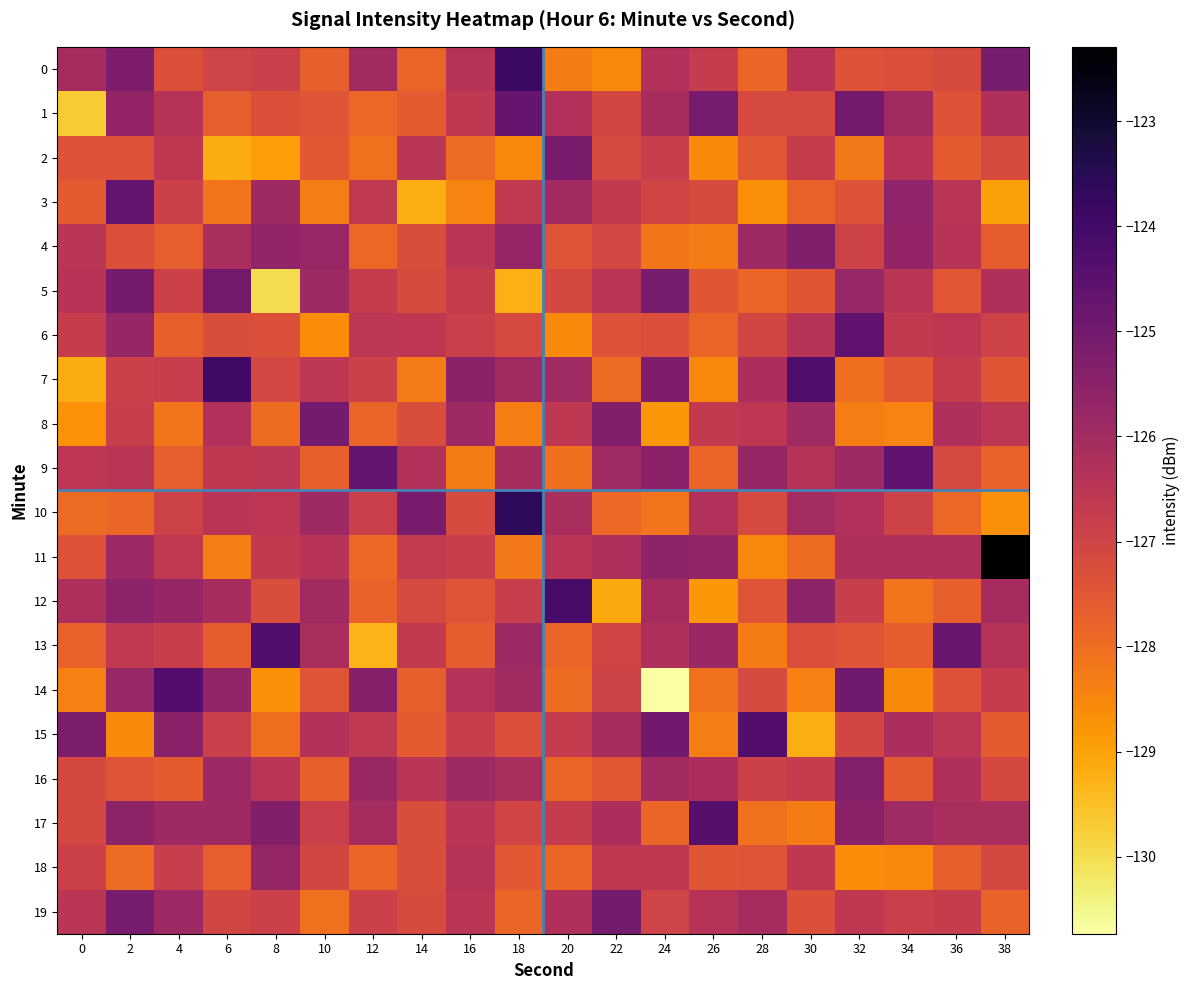

List the series in order of their peak value, lowest first.

18, 16, 4, 2, 19, 8, 5, 1, 3, 6, 9, 17, 14, 15, 13, 12, 7, 0, 10, 11